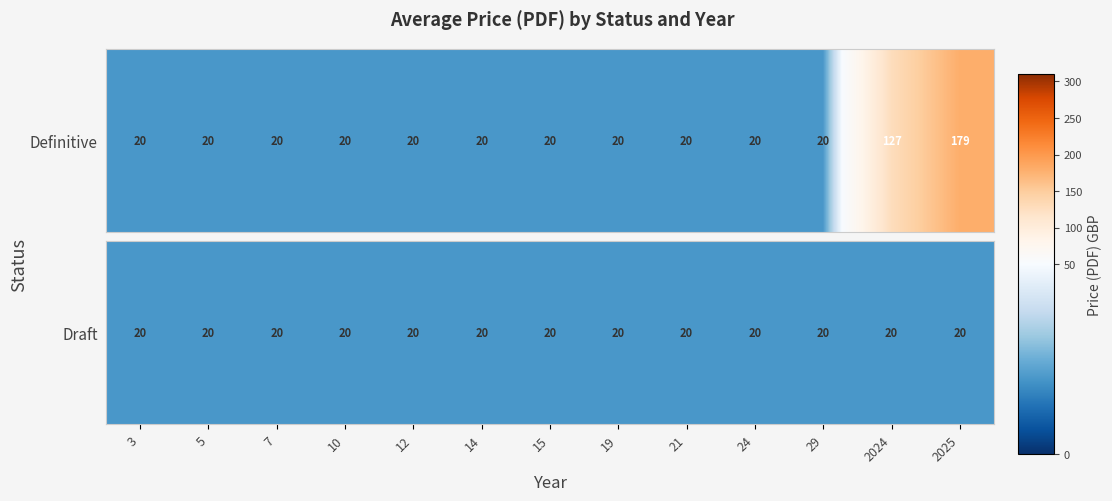

The Definitive series shows 20 at 3. True or false?

True